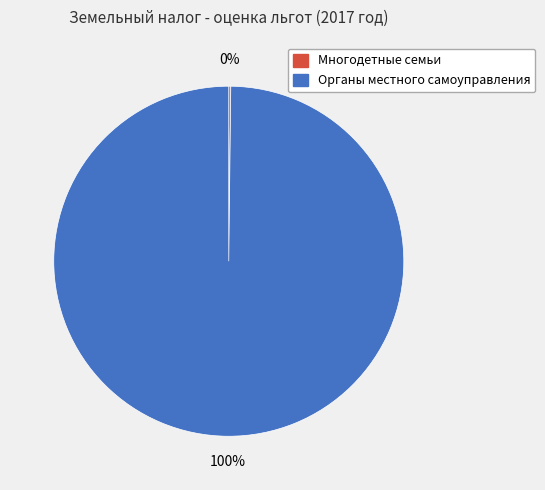

Is it true that Органы местного самоуправления is 100% of the pie?

True